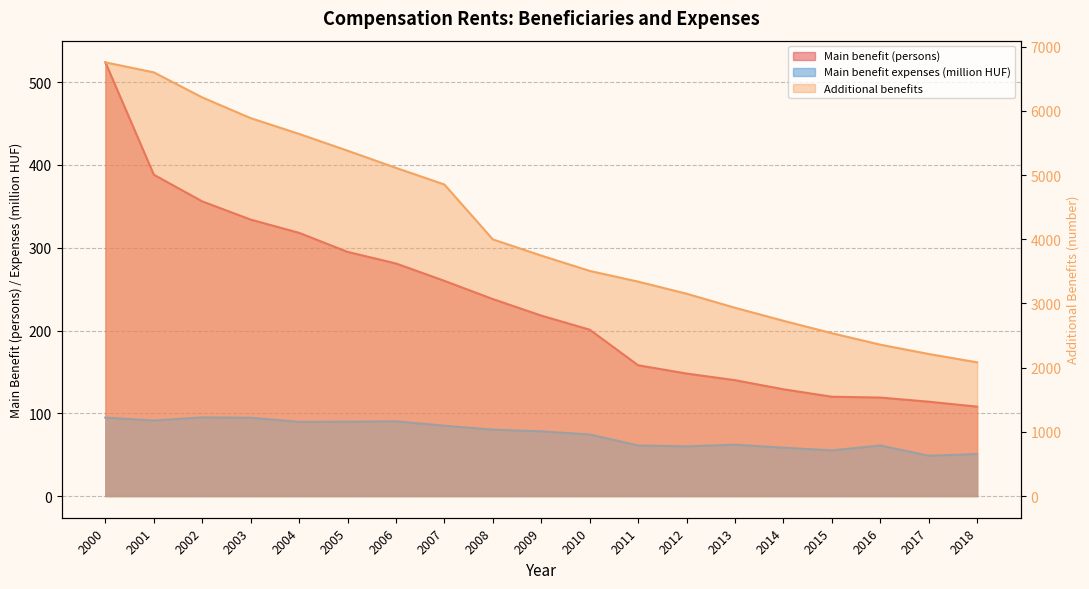

At which category is the sum across all series the highest?

2000